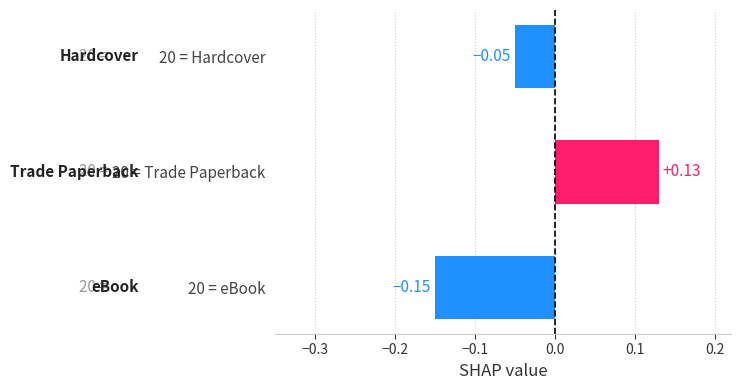

At which label is the value closest to 0?

20 = Hardcover